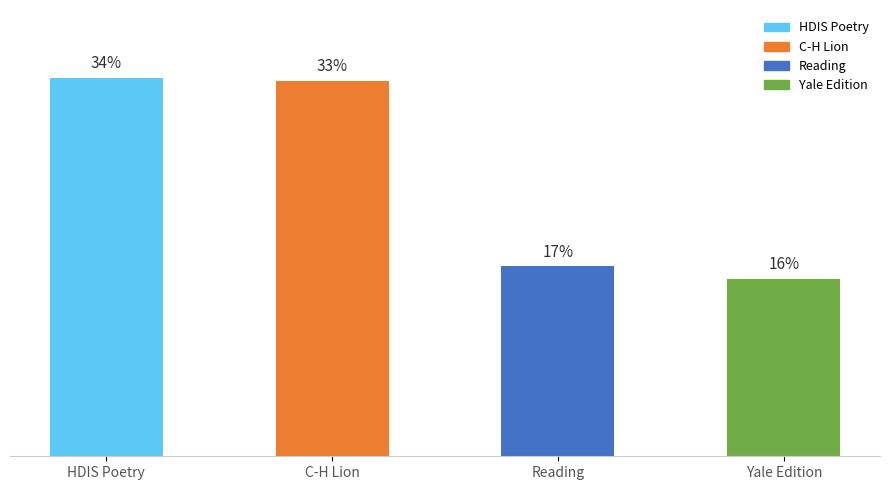

Are the bars horizontal?

No